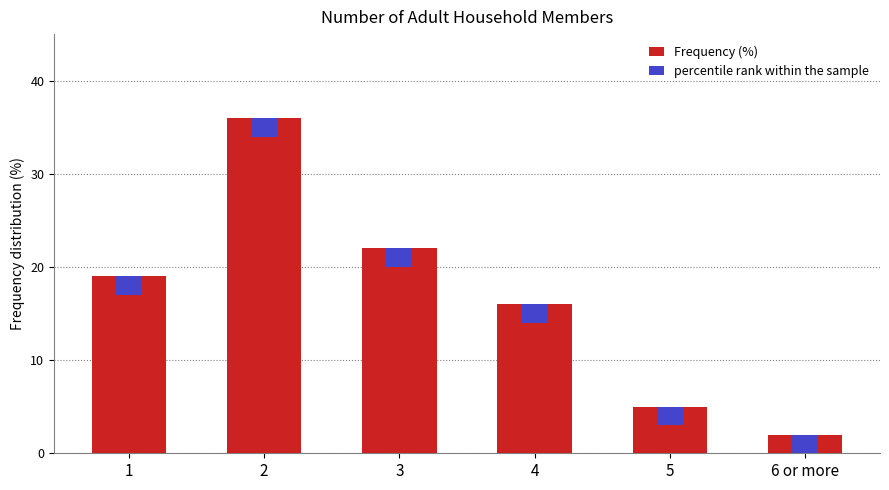

How many groups of bars are there?

6